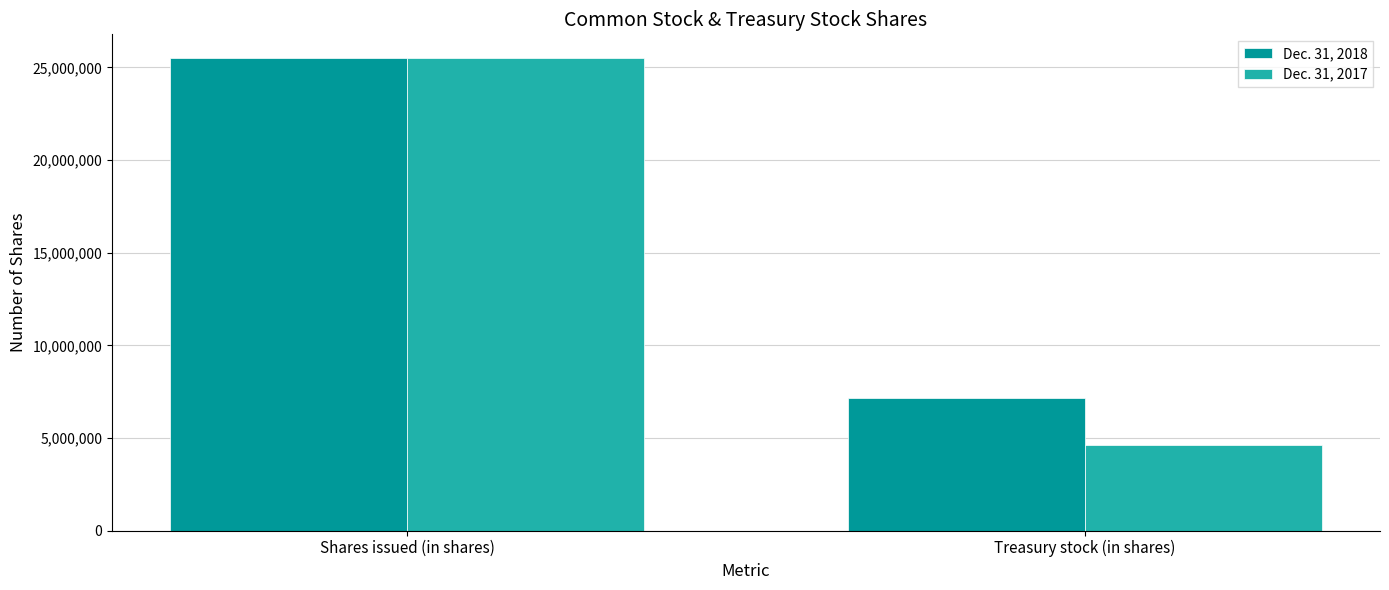

Count the Dec. 31, 2017 values in the range 4617000 to 25515000.

2